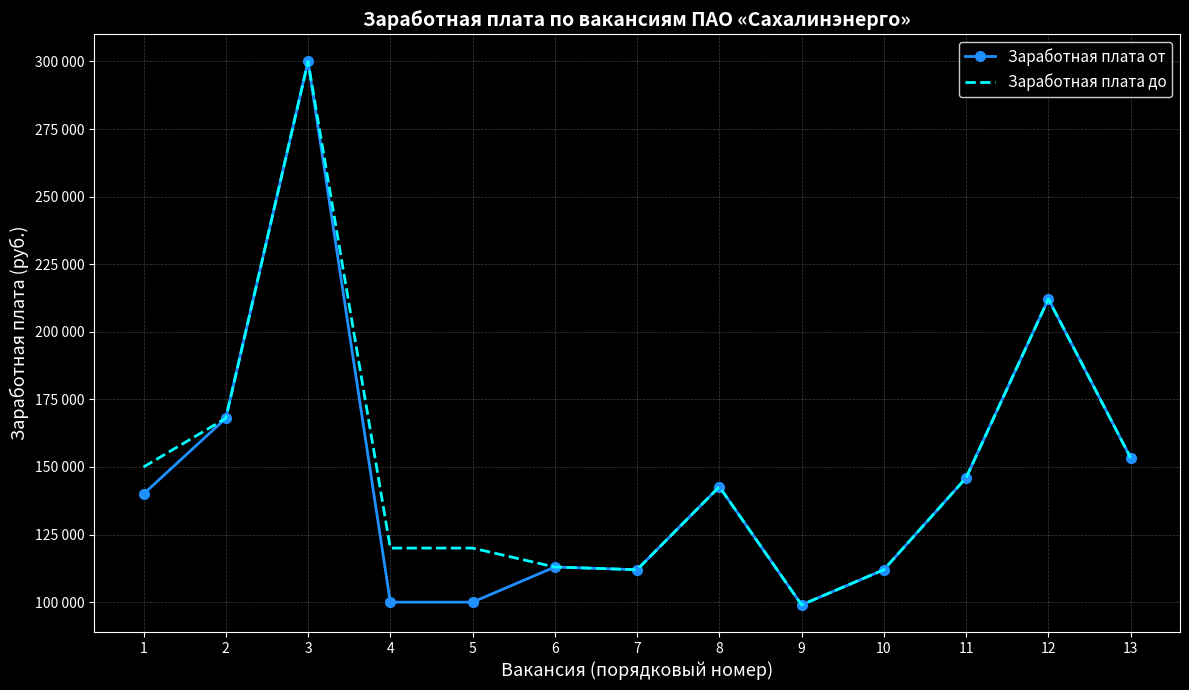

Where is the first local minimum for Заработная плата от?

7